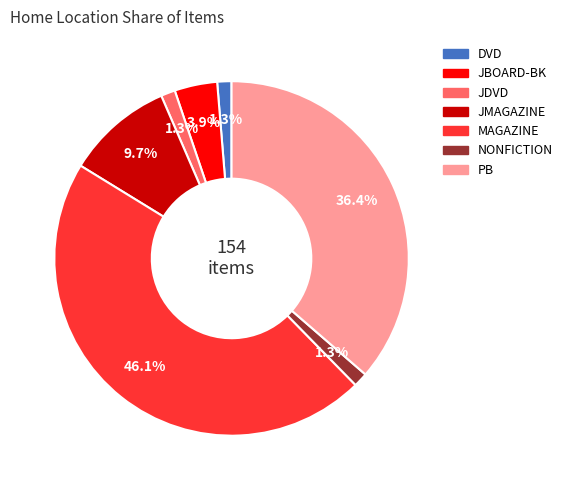

Does any single category account for the majority?

No